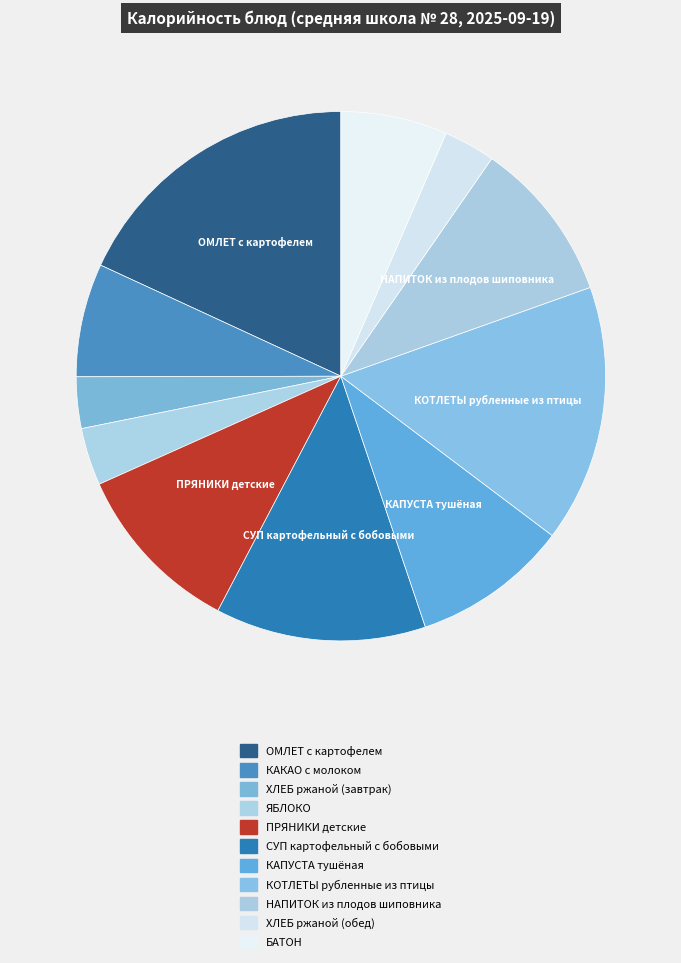

Is ПРЯНИКИ детские the majority of the pie?

No